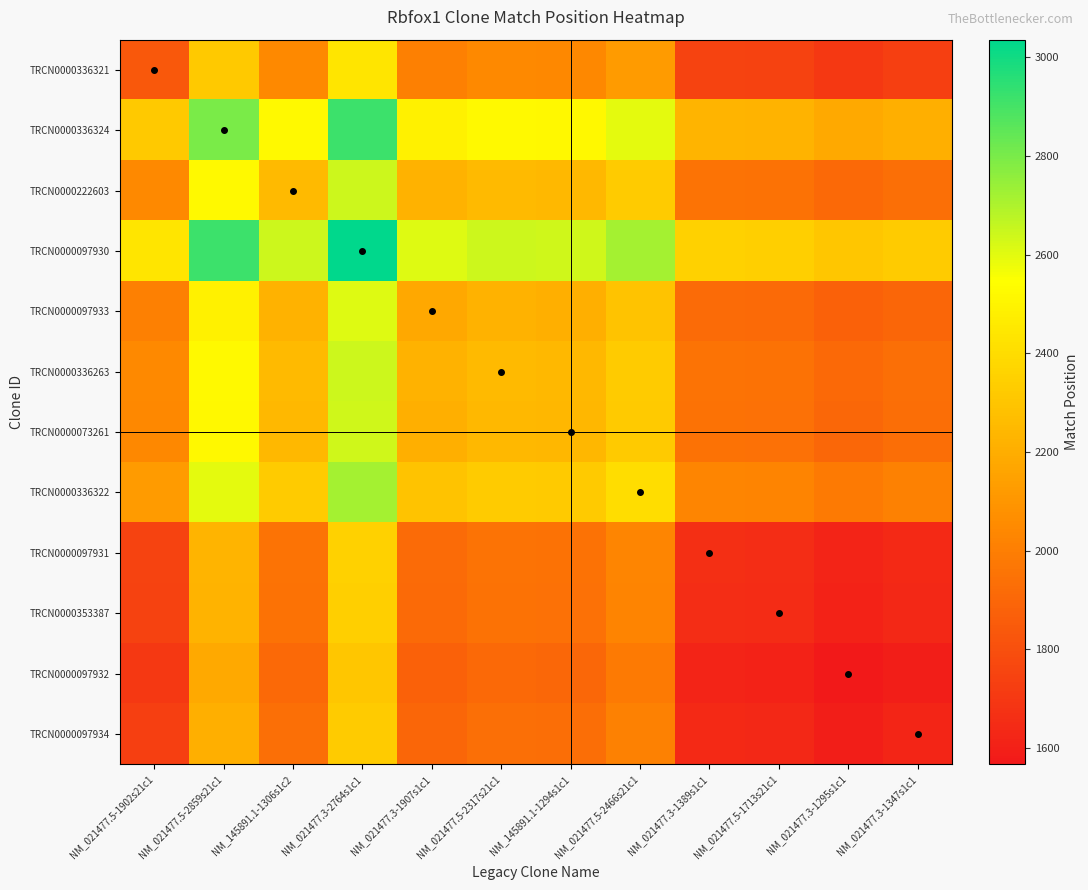

Rank the series by their maximum value, from highest to lowest.

TRCN0000097930, TRCN0000336324, TRCN0000336322, TRCN0000336263, TRCN0000222603, TRCN0000073261, TRCN0000097933, TRCN0000336321, TRCN0000097931, TRCN0000353387, TRCN0000097934, TRCN0000097932